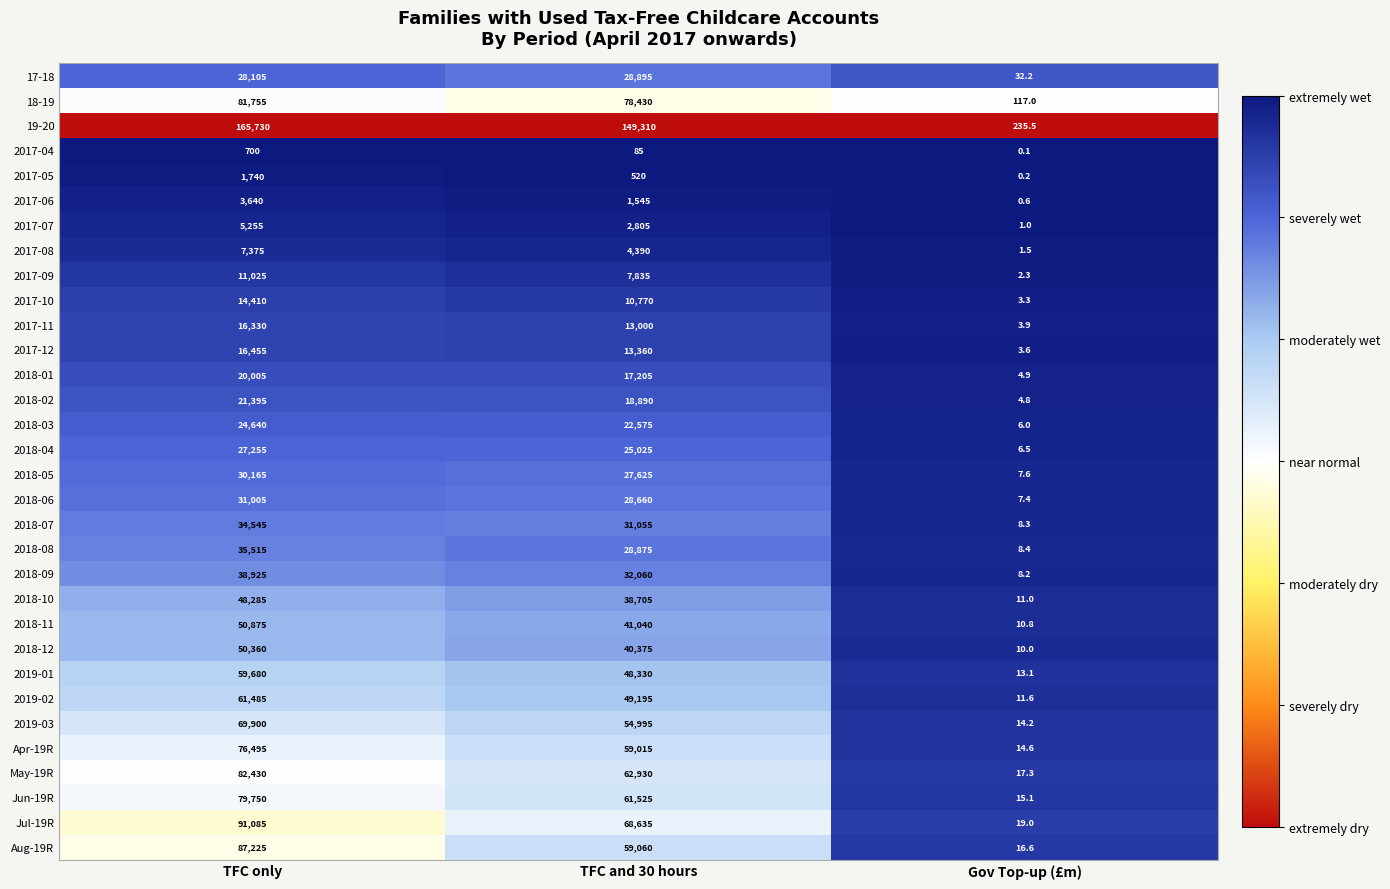

Which series has the largest total across all categories?

19-20